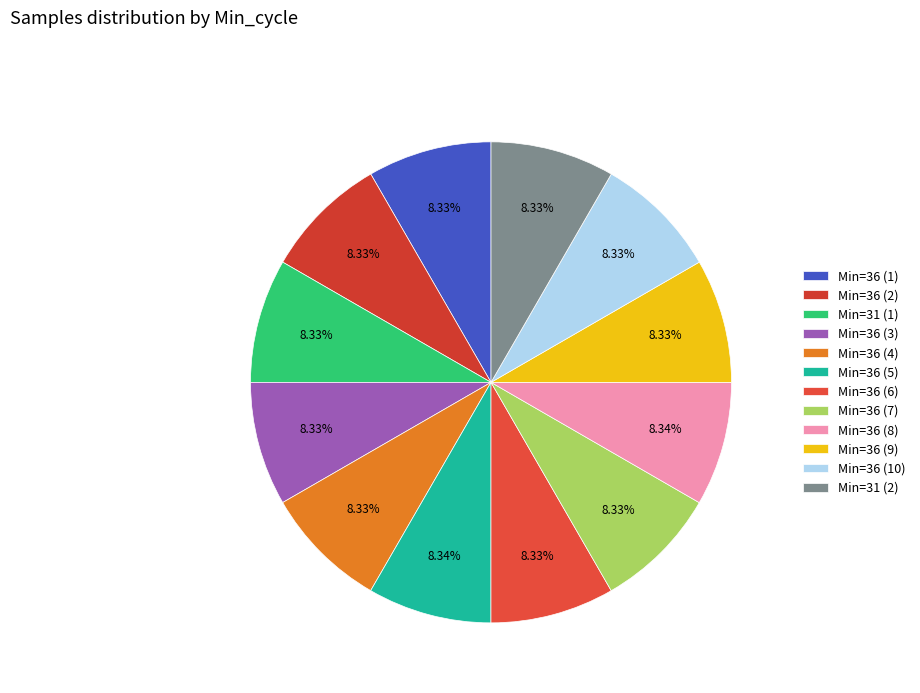

How many segments does this pie chart have?

12